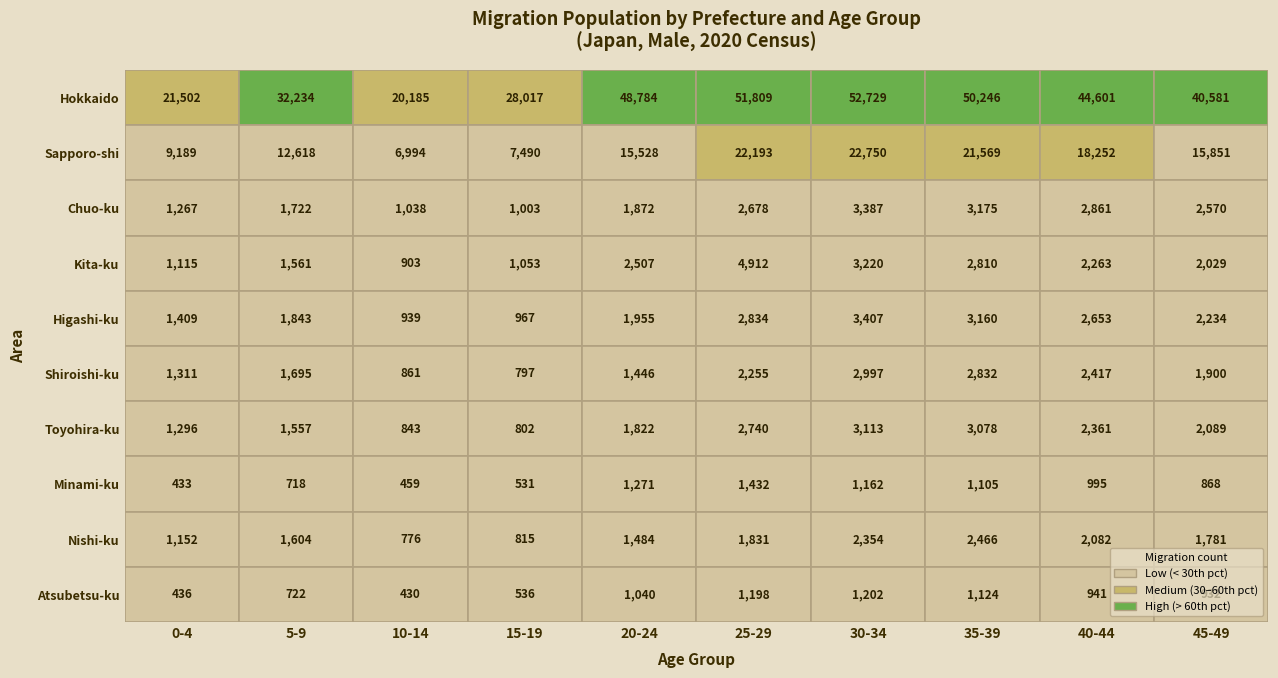

What is the minimum value for Toyohira-ku?

802